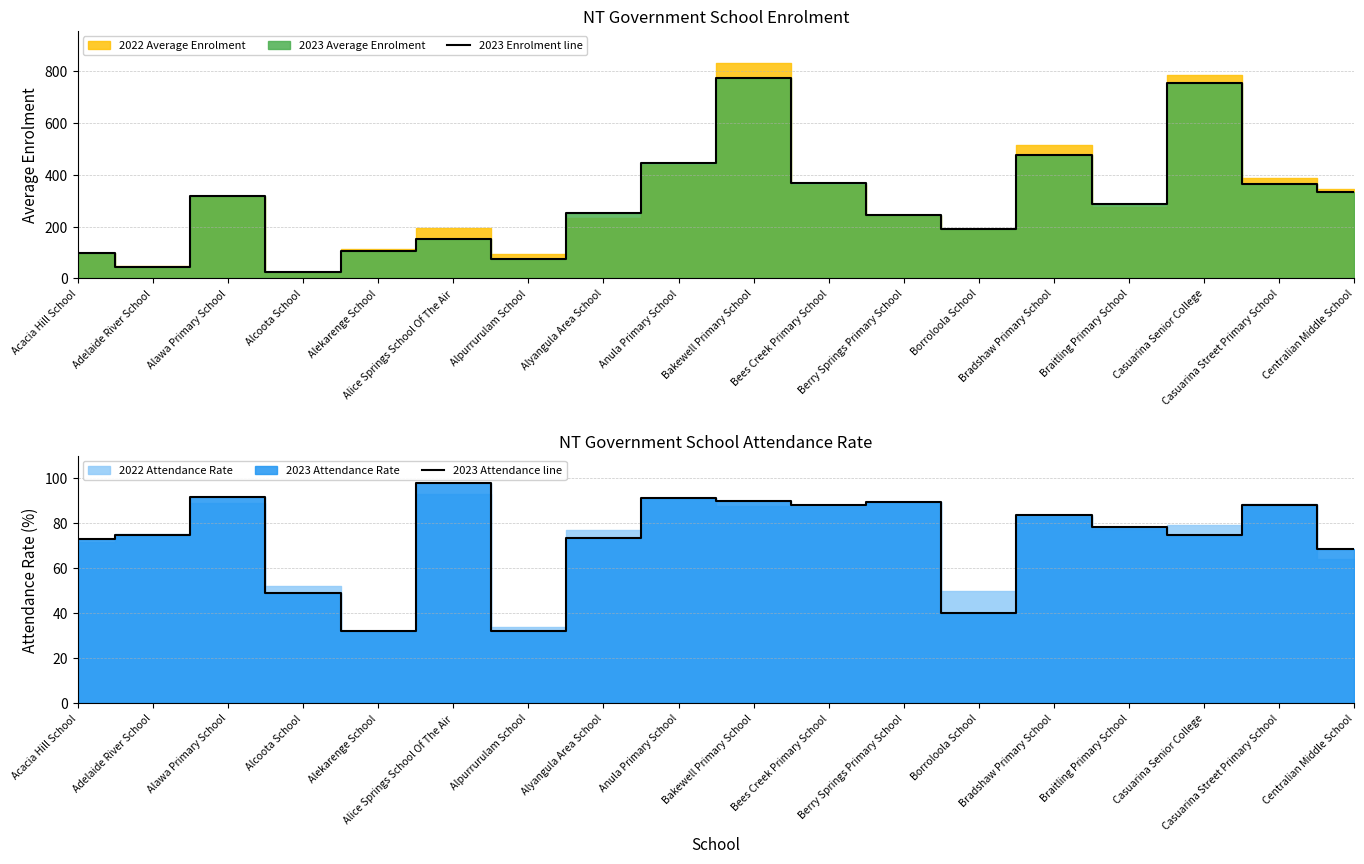

At which category does the chart reach its minimum across all series?

Alcoota School